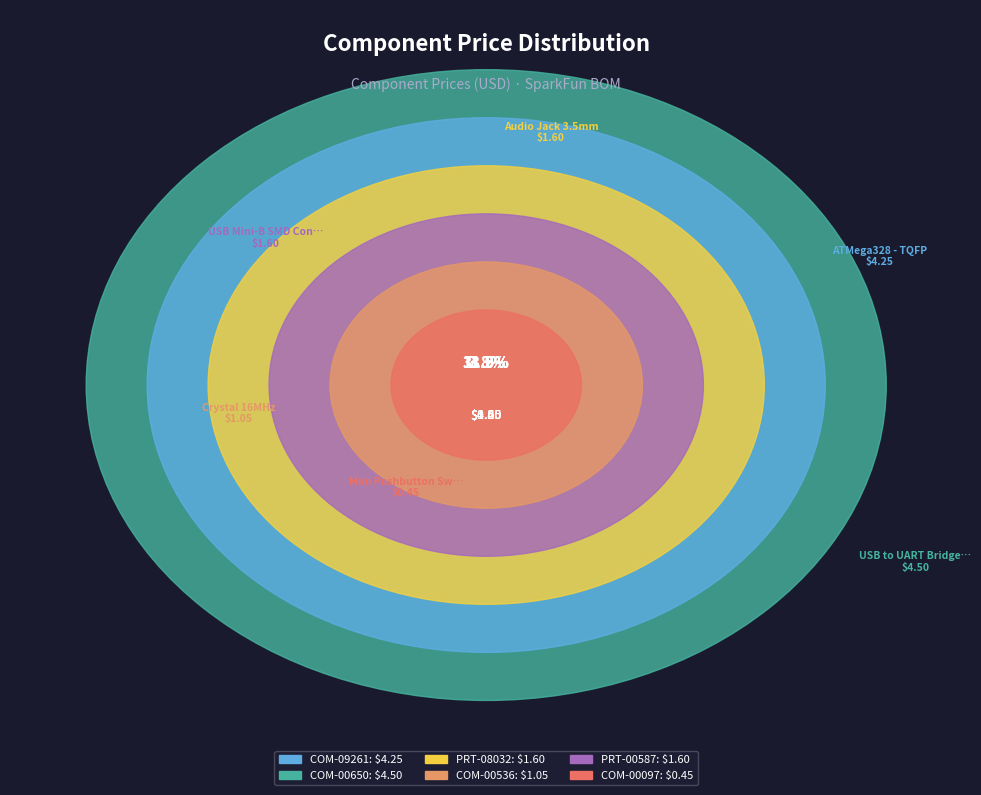

How many slices are in this pie chart?

6